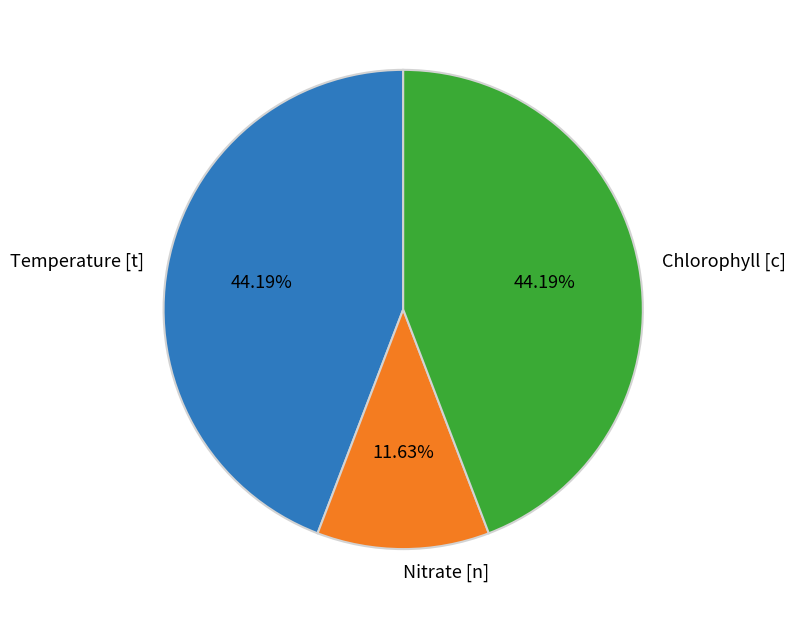

What percentage is NOT represented by Chlorophyll [c]?

55.8%